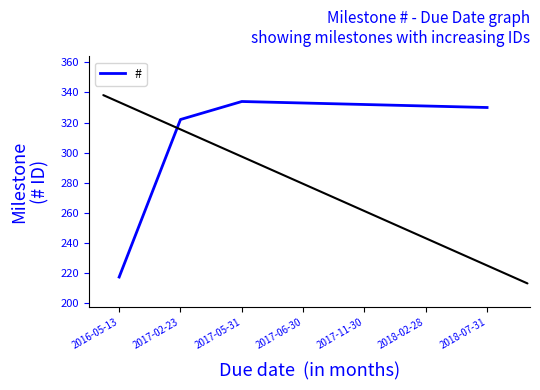

Which has a higher value, 2017-02-23 or 2016-05-13?

2017-02-23